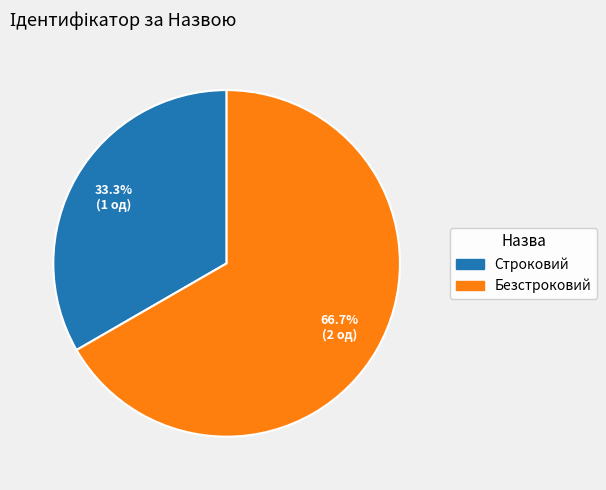

The Безстроковий slice represents 67% of the pie. True or false?

True